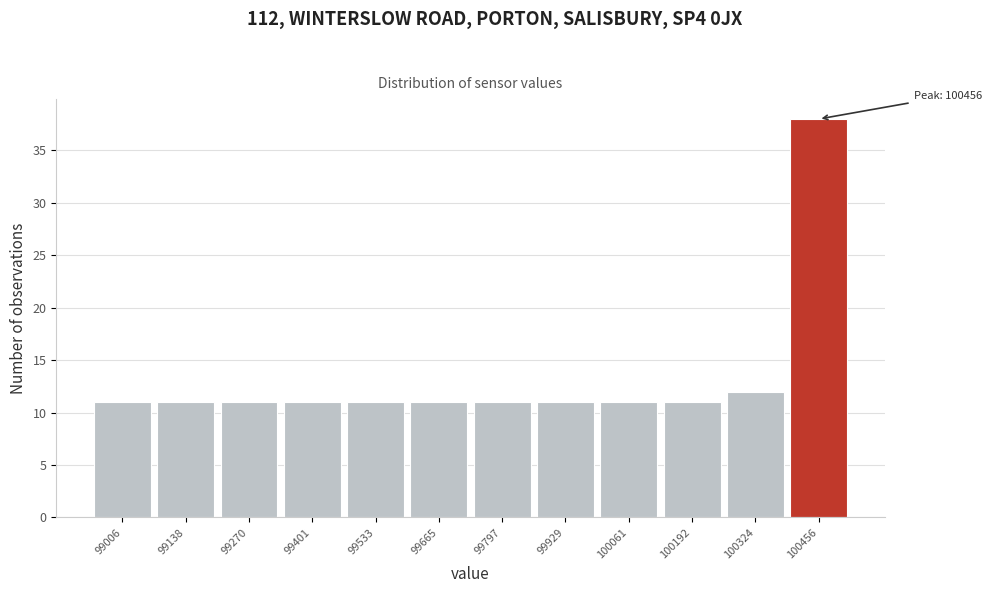

Over which range of the x-axis is the bar tallest?

100400 to 100520